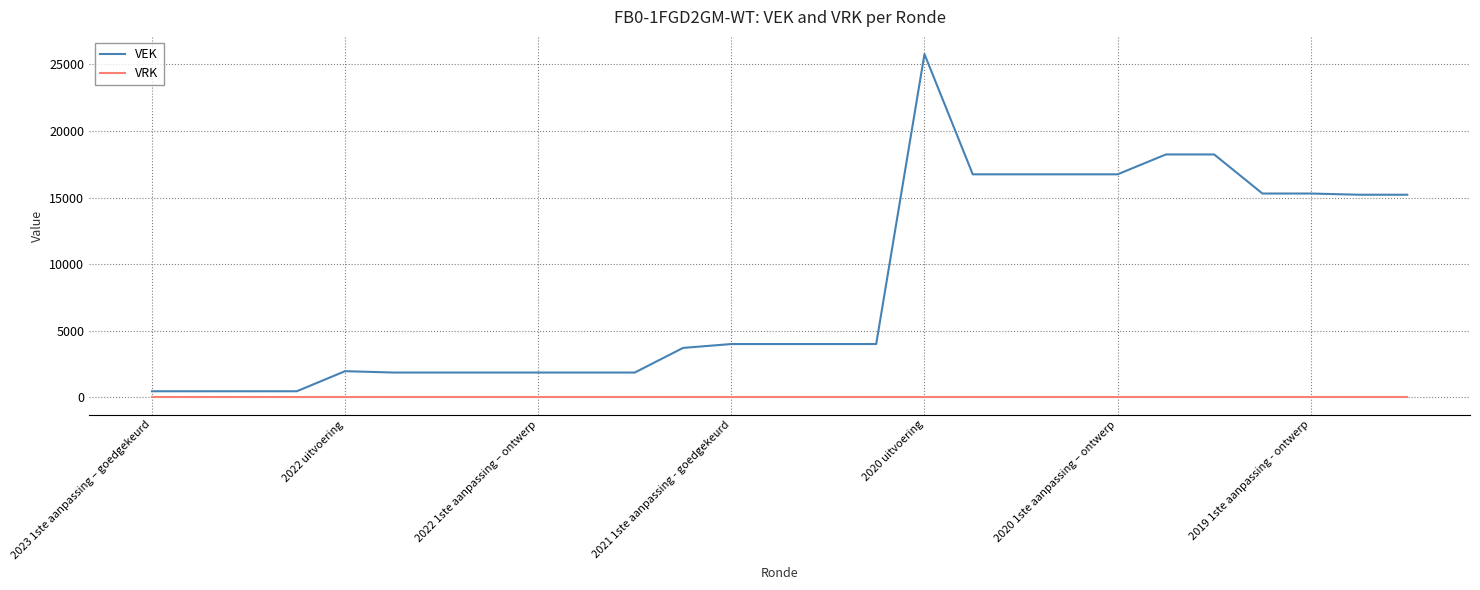

List the series in order of their overall mean, highest first.

VEK, VRK